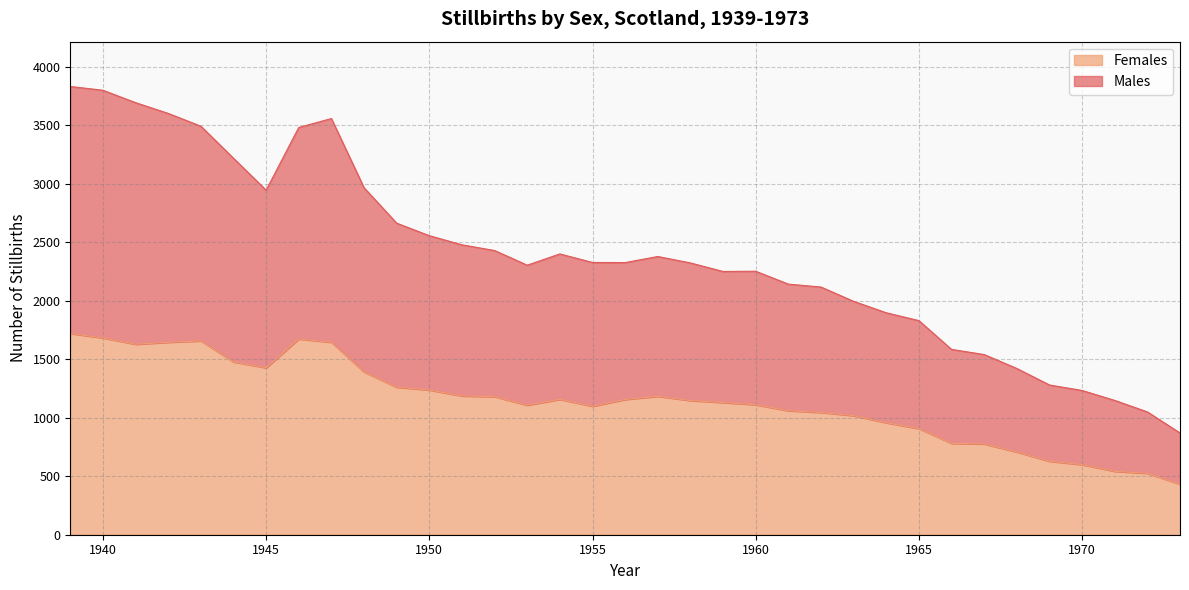

True or false: Females and Males cross at least once.

False